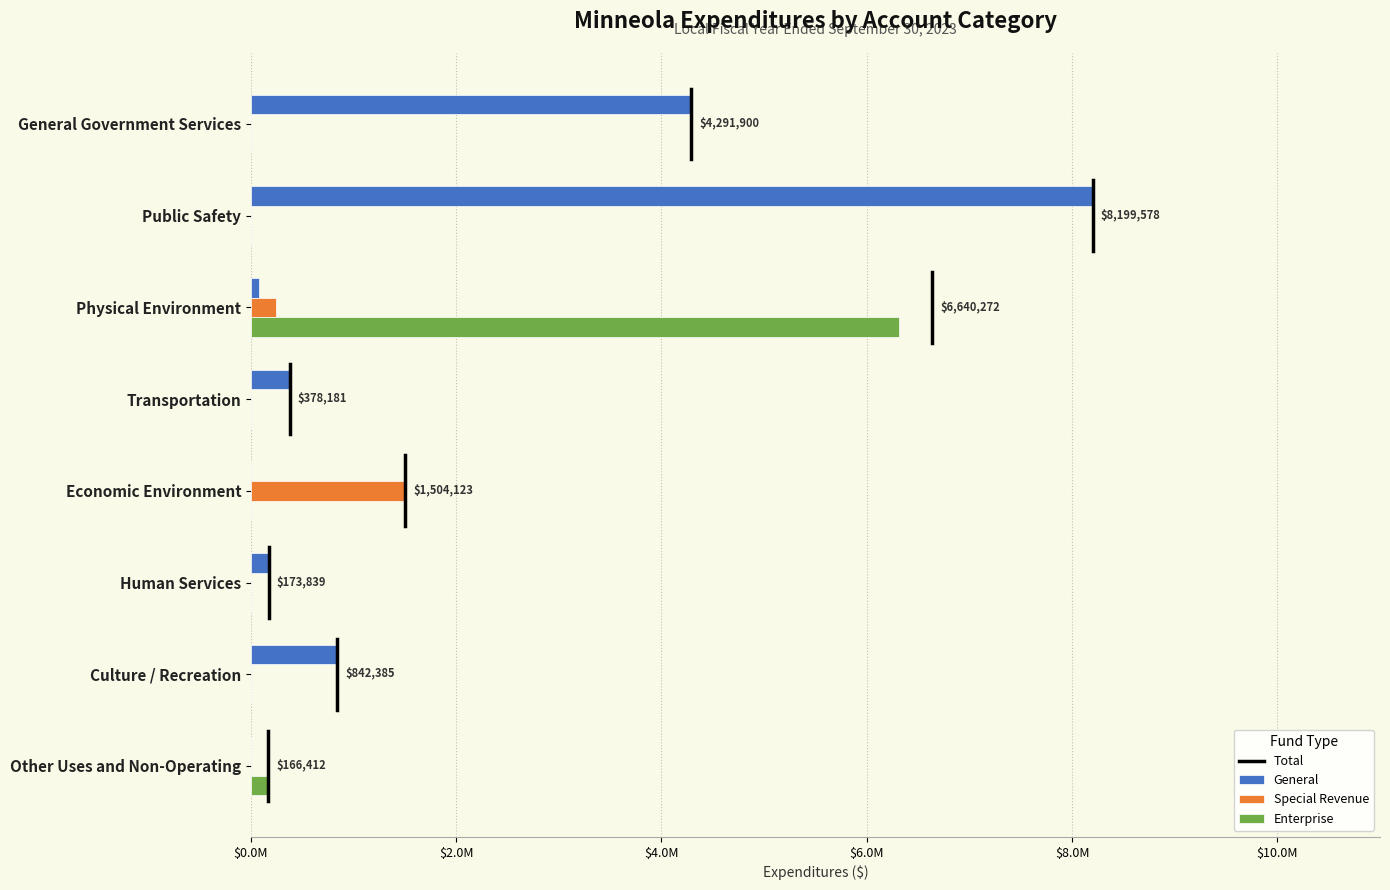

Where is General nearest to the value 4099789?

General Government Services